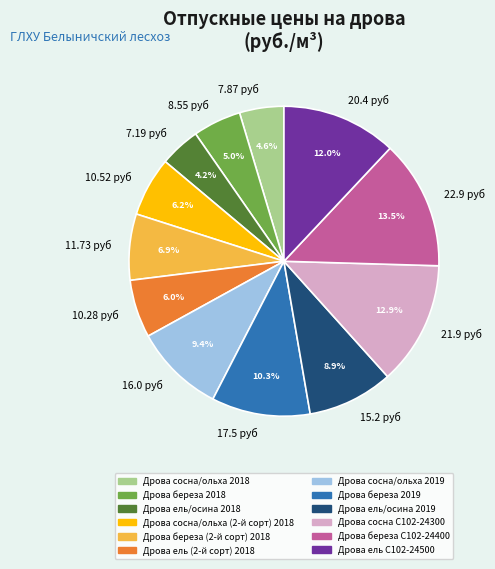

What is the ratio of the value at Дрова ель/осина 2019 to the value at Дрова береза С102-24400?

0.7